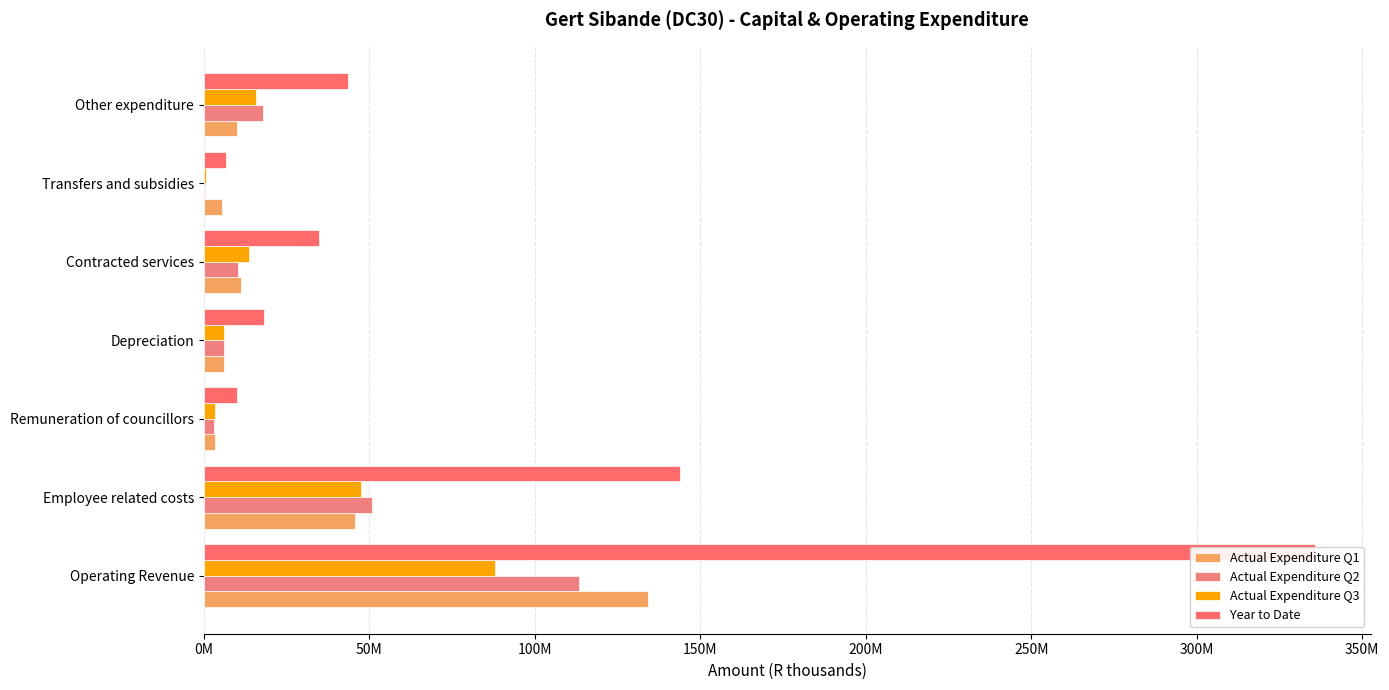

What is the maximum value for Actual Expenditure Q2?

113345715